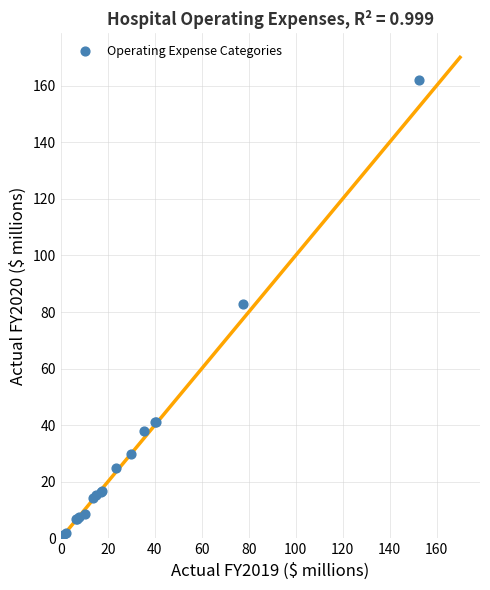

What Y value in the scatter plot is closest to 80?

82.9